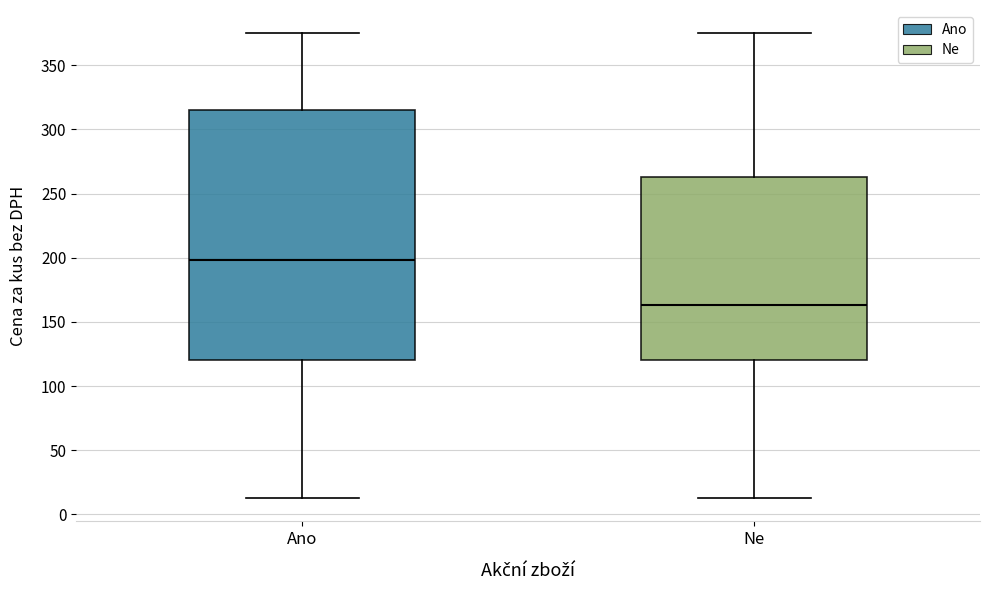

Reading left to right, transcribe this box plot: for each box, give where its median line is, the range the box spans, and where its two whiskers end, as read against the y-axis. The values are not printed on the chart, so give them approximately, as read against the axis.

Ano: median 200, box 120 to 315, whiskers 15 to 375
Ne: median 165, box 120 to 265, whiskers 15 to 375